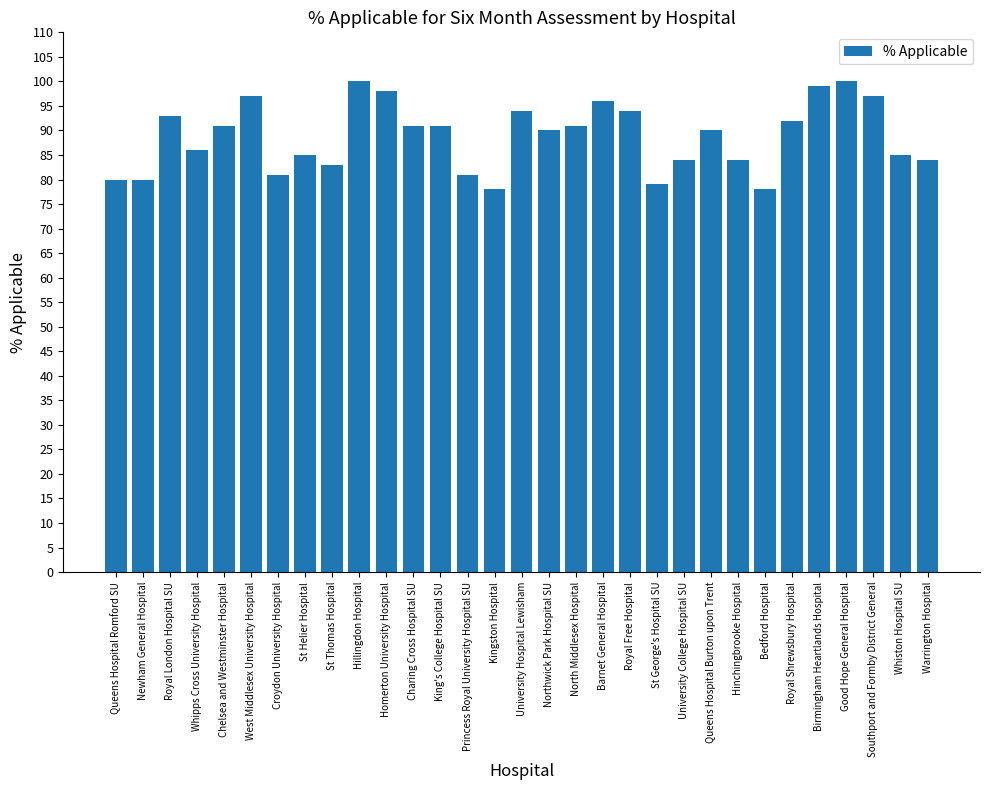

What is the value of the 26th bar from the left?

92